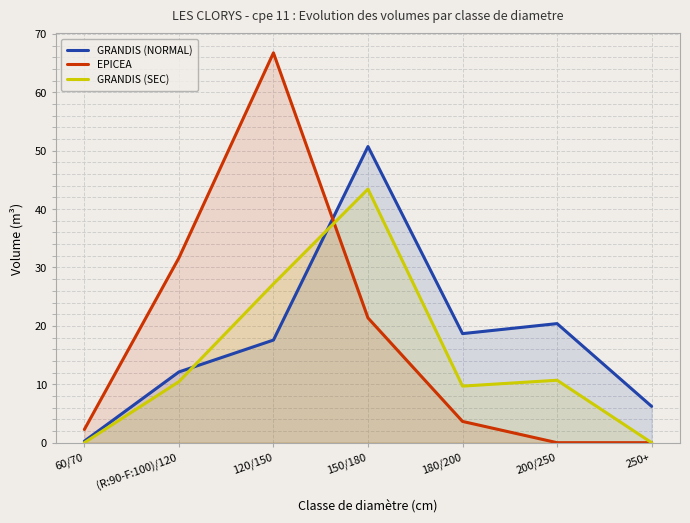

Which series ends up on top after the final intersection of GRANDIS (SEC) and EPICEA?

GRANDIS (SEC)